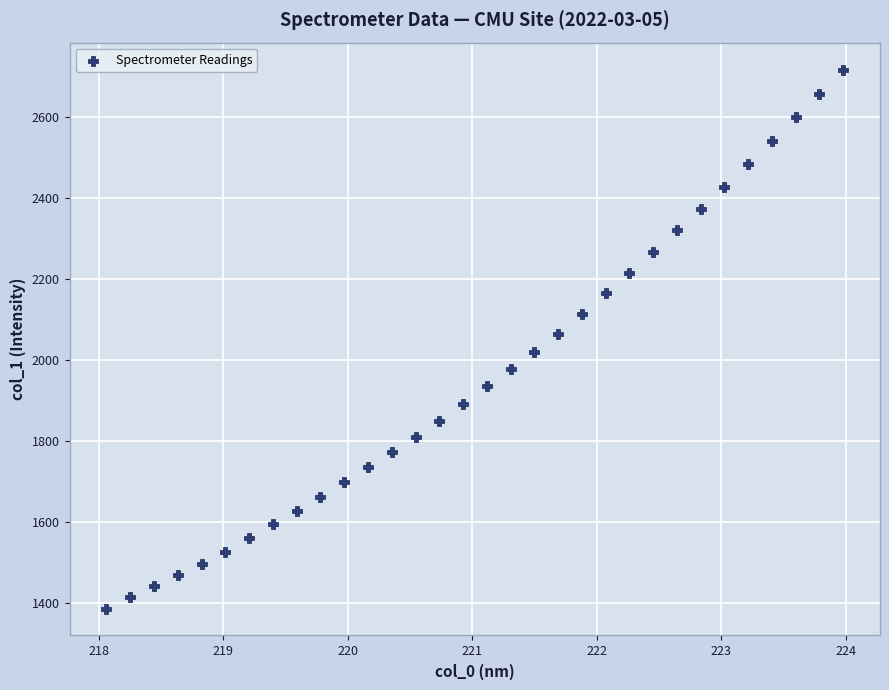

What is the range of X values (max minus min)?

5.9